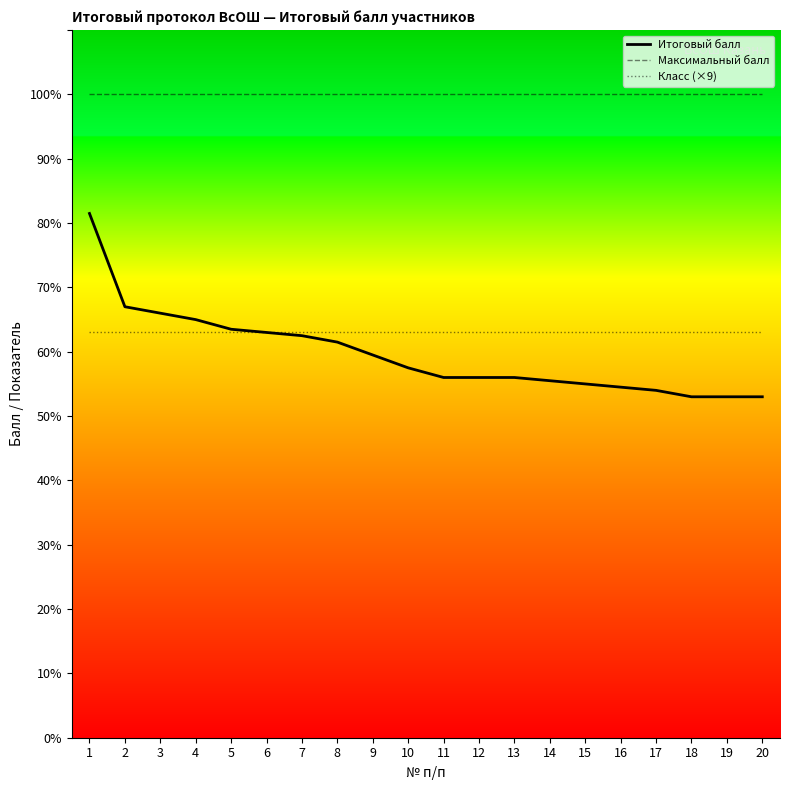

At which category is the sum across all series the highest?

1